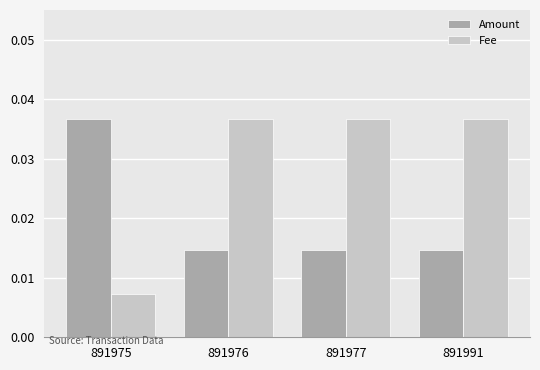

What is the sum of the Amount values at 891991 and 891975?

0.1